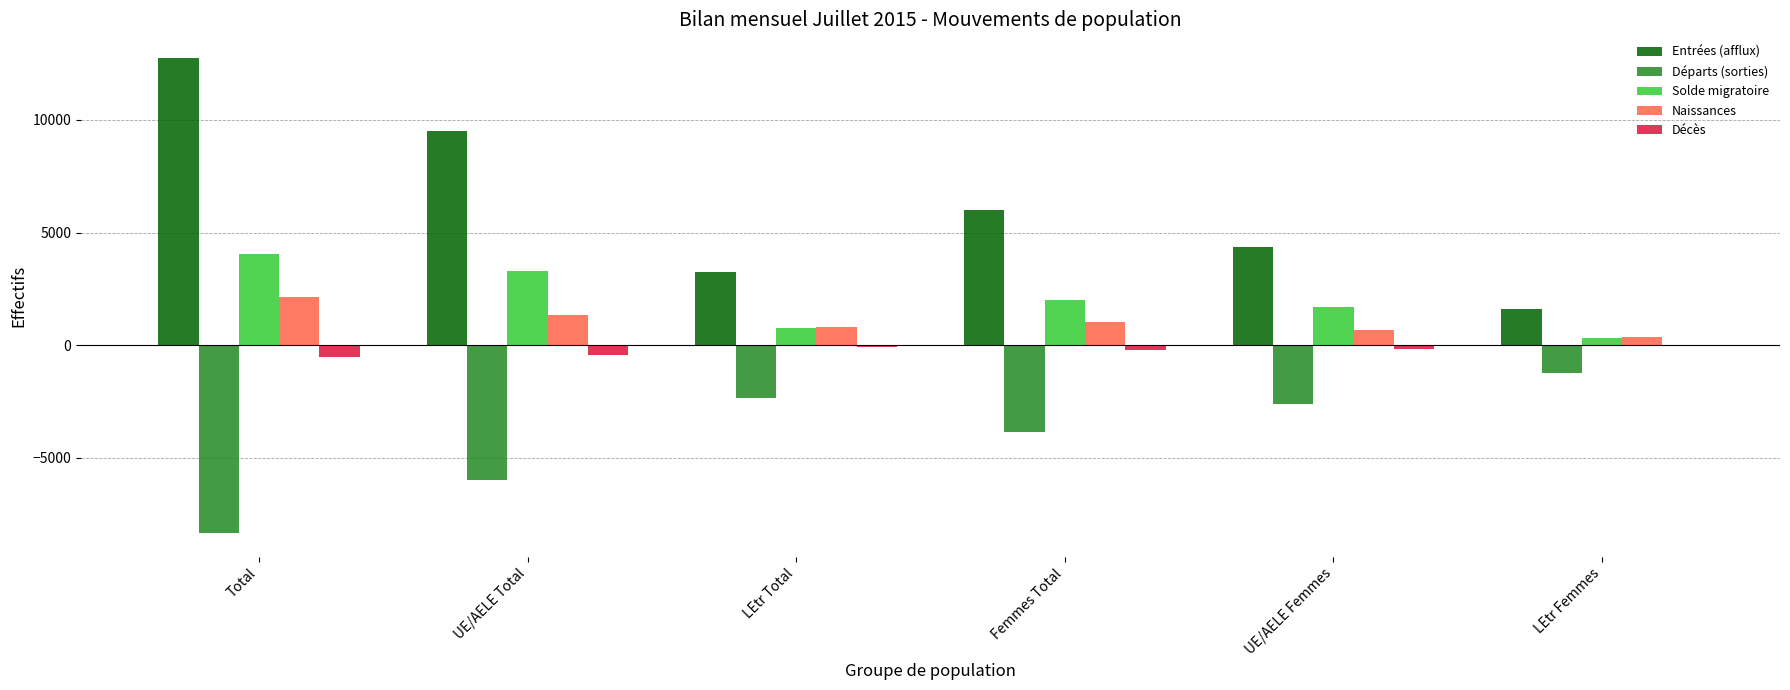

What is the highest value of the Solde migratoire series?

4034